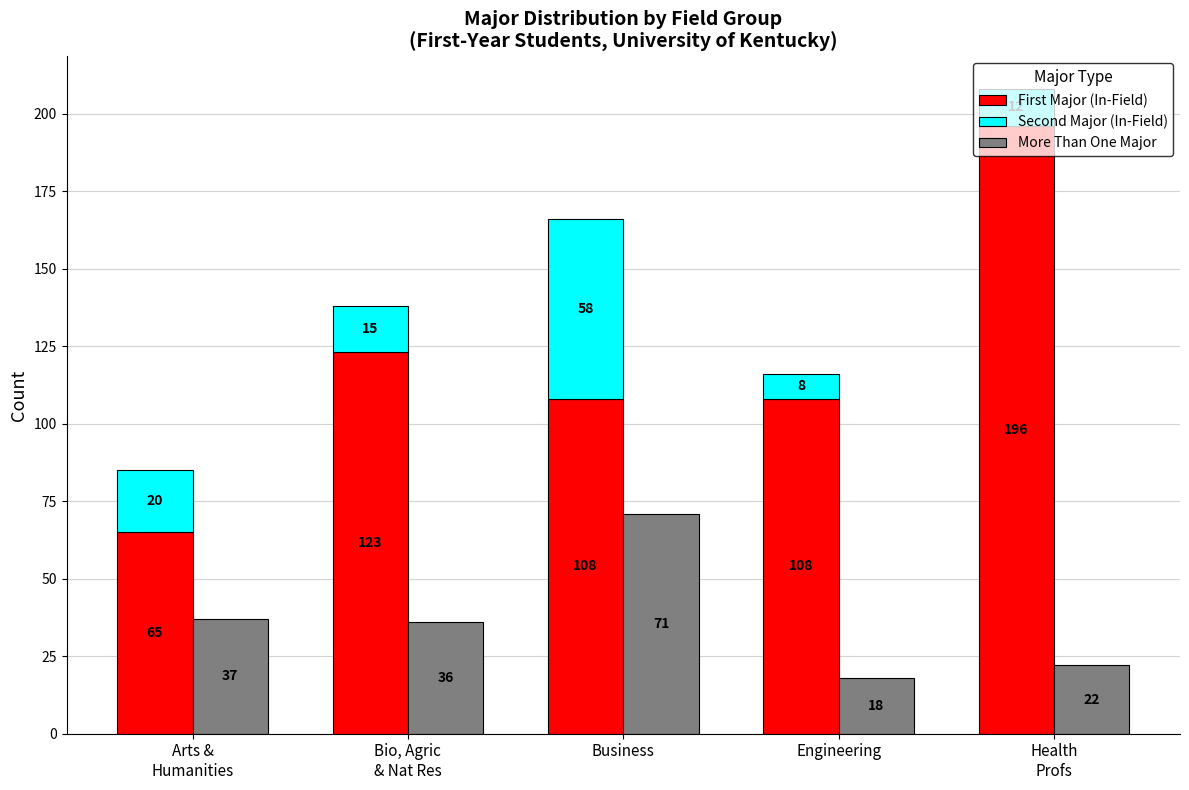

True or false: Second Major (In-Field) has a value of 8 at Engineering.

True